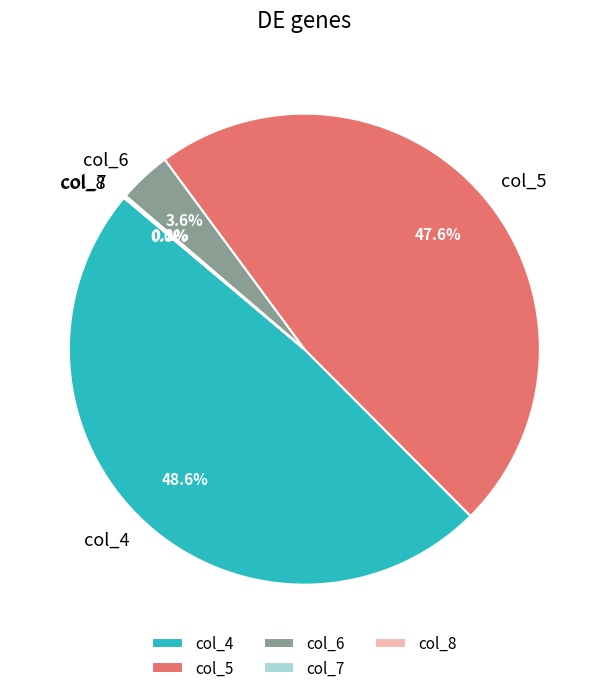

Does any single category account for the majority?

No